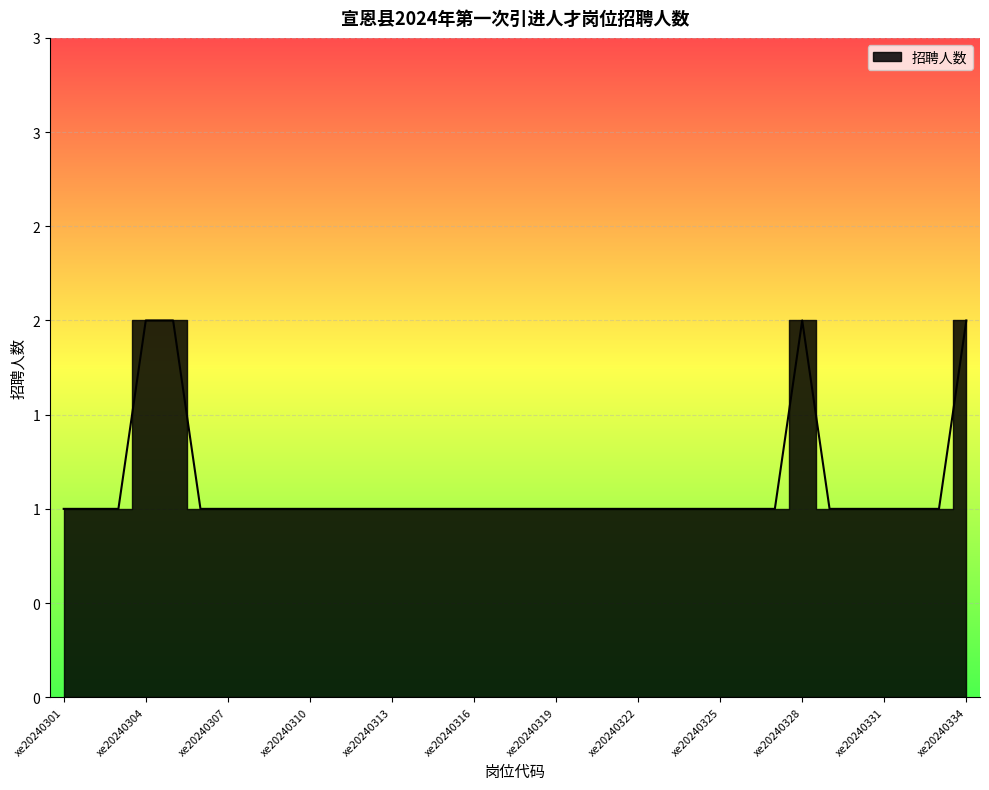

Which category has the lowest value across all series?

xe20240301